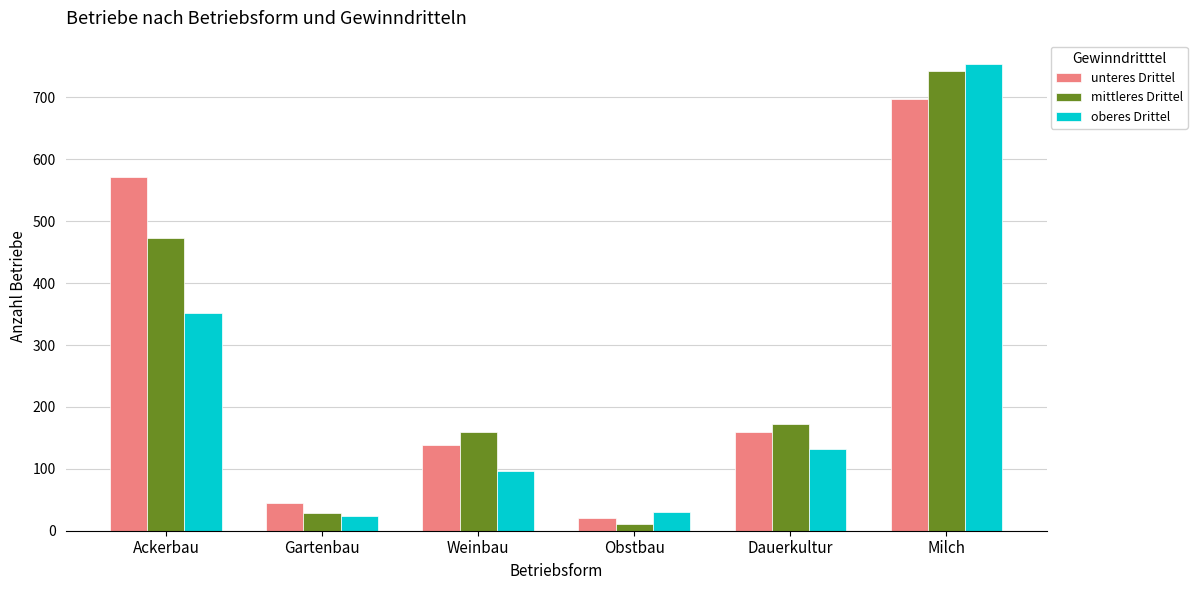

Where is unteres Drittel nearest to the value 359?

Dauerkultur